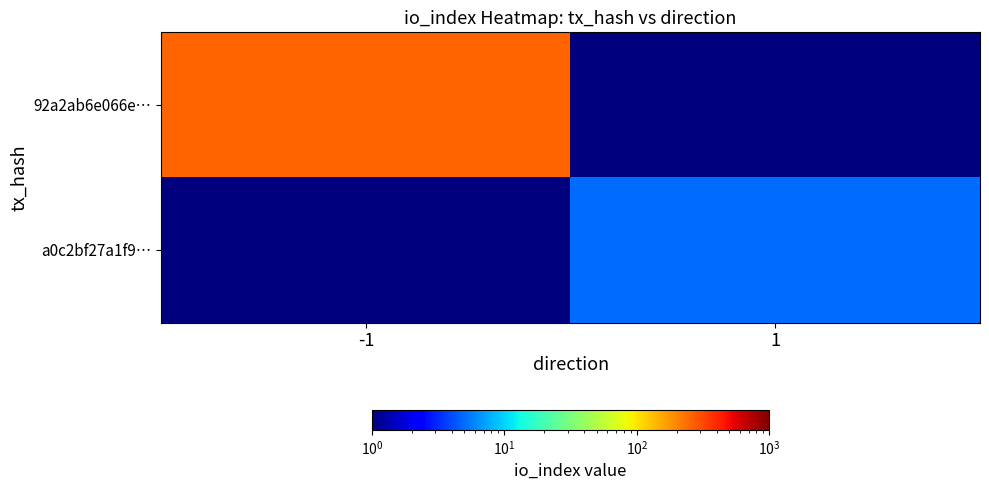

Reading left to right, list all the values displayed in this chart.

92a2ab6e066e…: -1=258.0	1=0.1
a0c2bf27a1f9…: -1=0.1	1=5.0